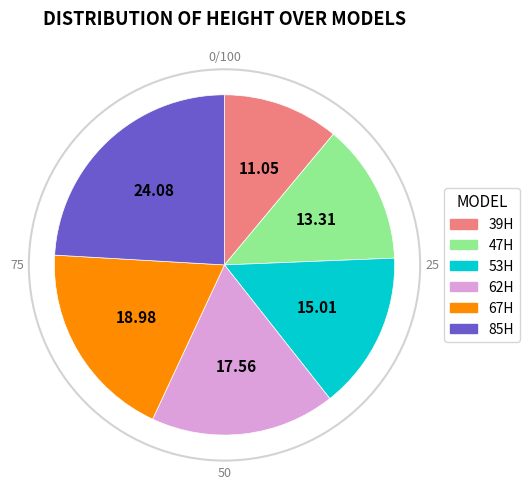

Which has a higher value, 67H or 62H?

67H